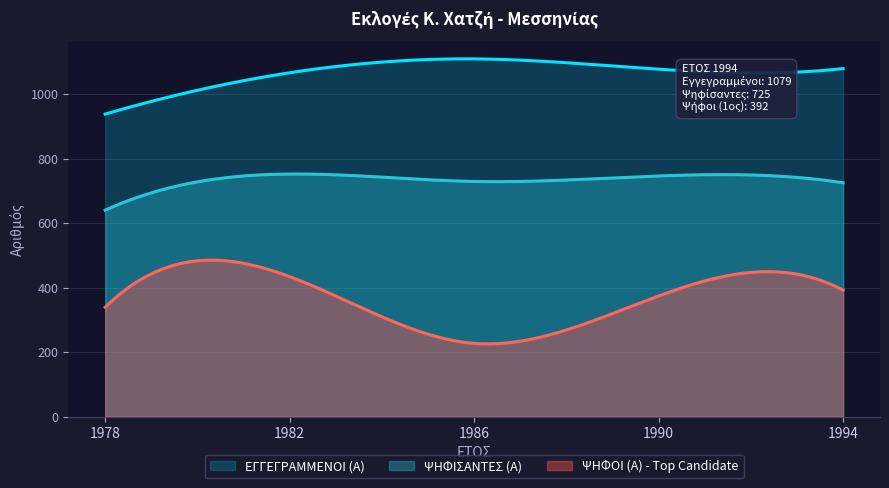

Is it true that ΨΗΦΟΙ (Α) - Top Candidate equals 227 at 1986?

True